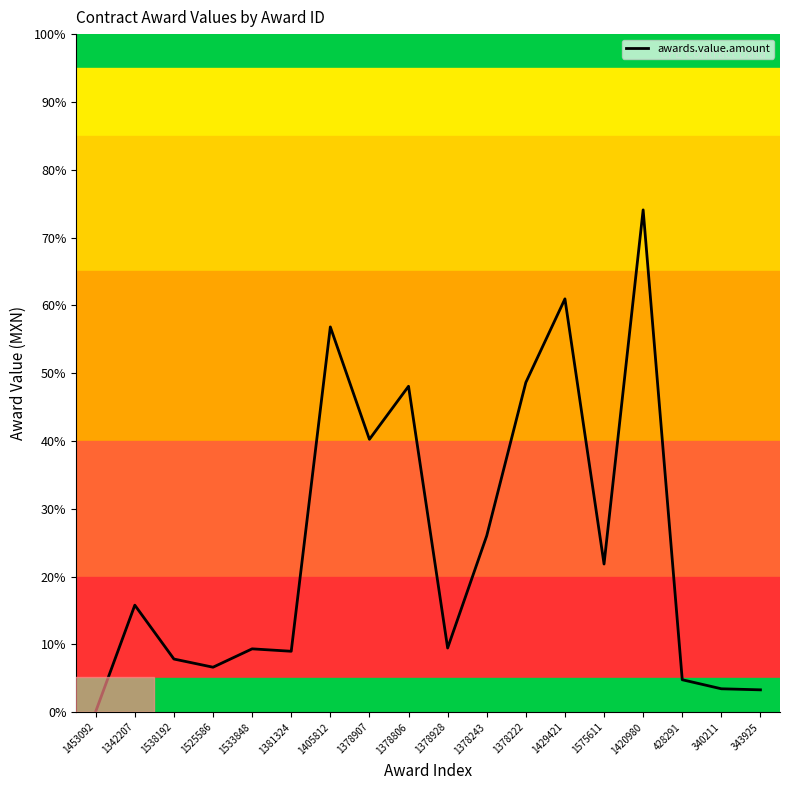

What is the difference between the values at 1378243 and 1381324?

470420